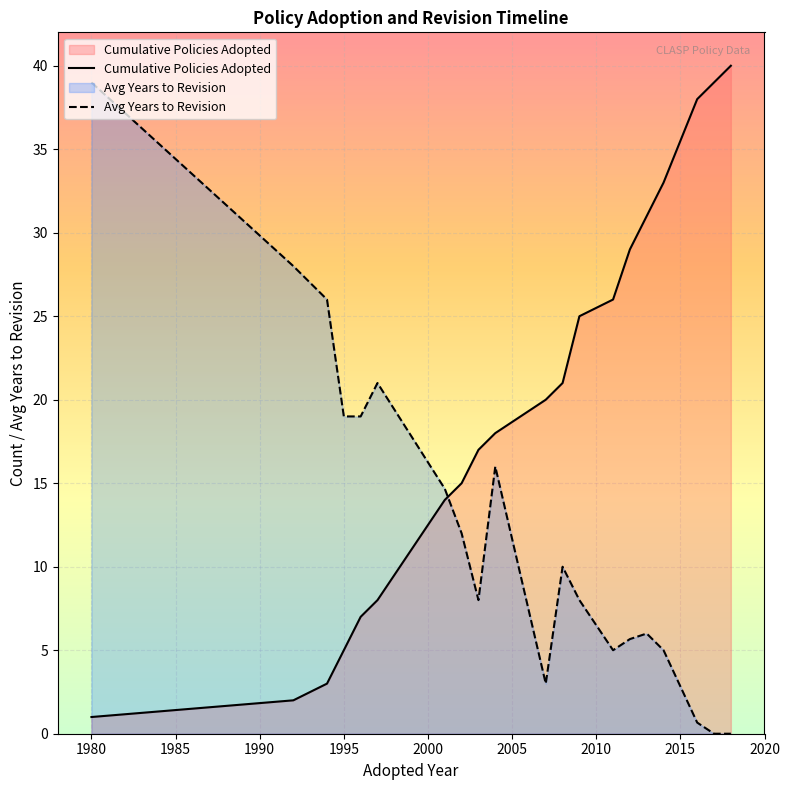

What are all the series names shown in the legend?

Cumulative Policies Adopted, Avg Years to Revision